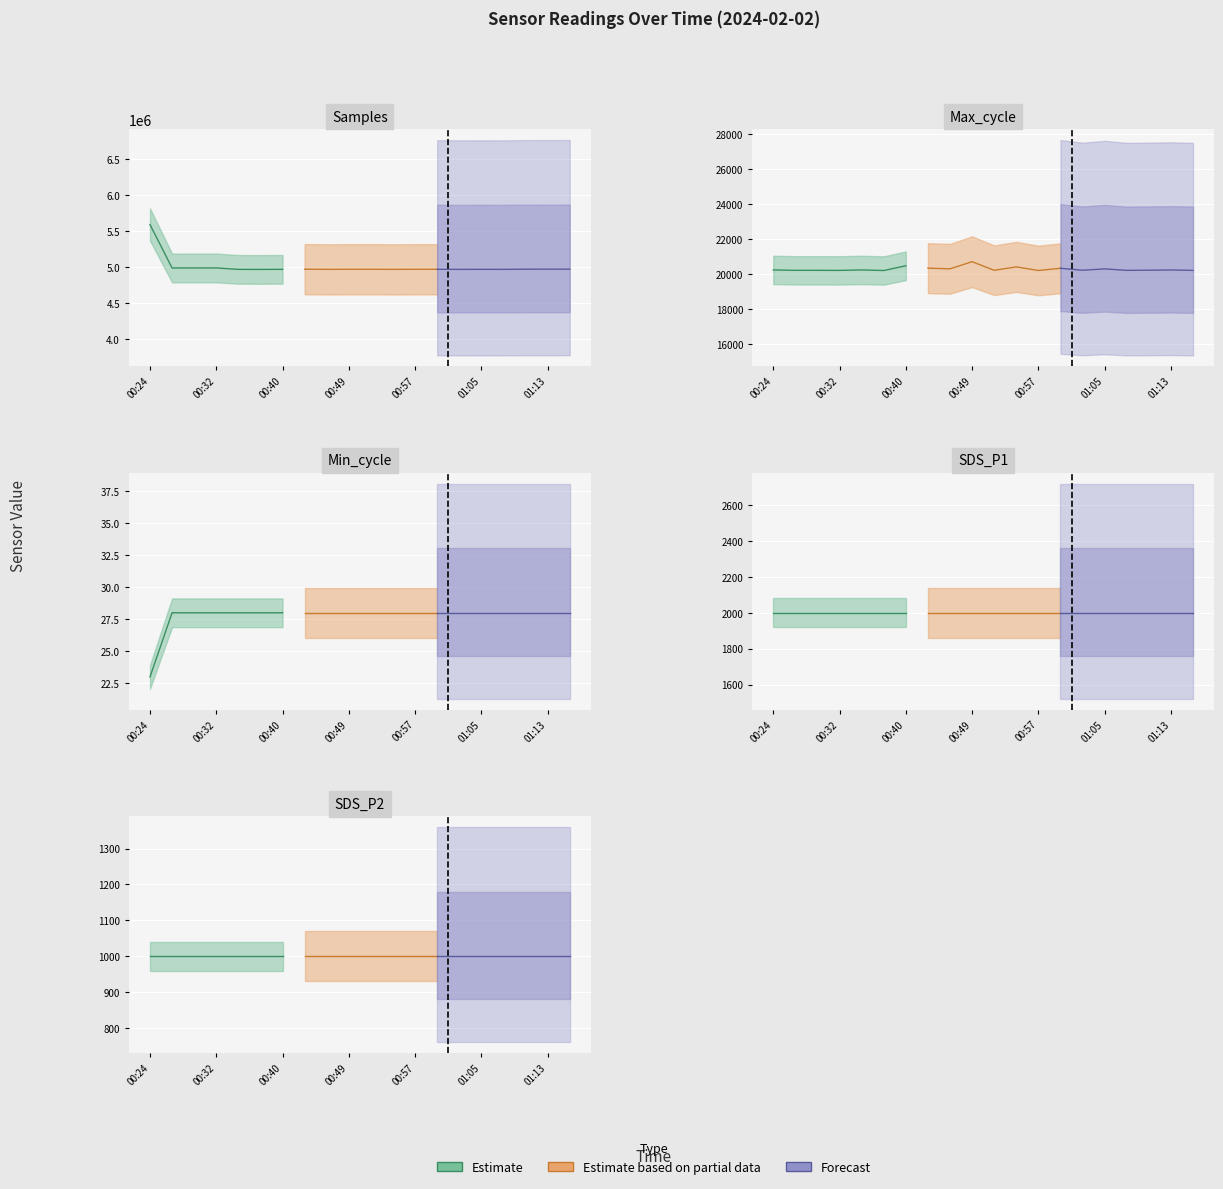

In Max_cycle, how many points are higher than both neighbors (excluding endpoints)?

8